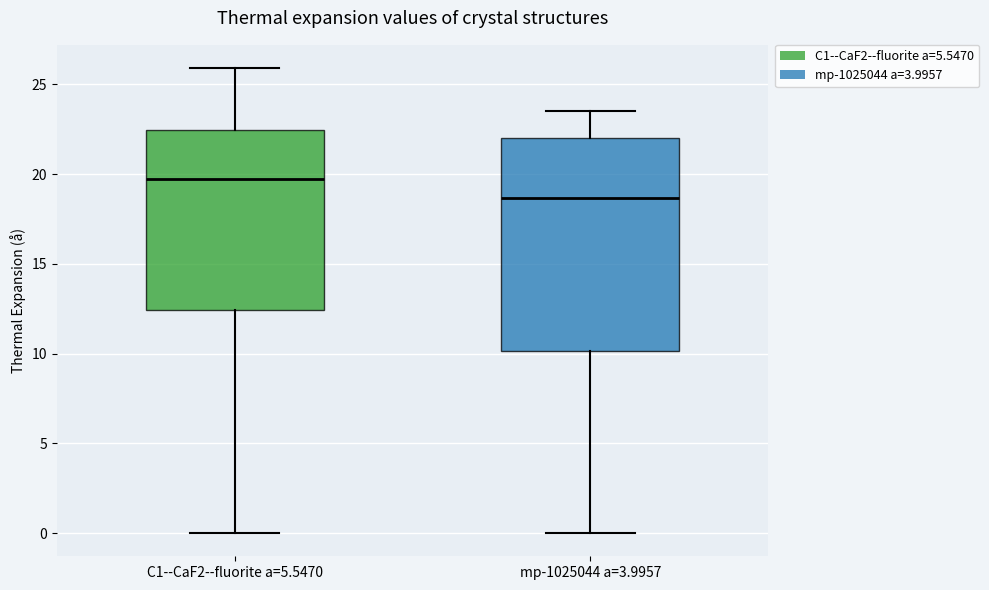

Where does the upper whisker of the box for mp-1025044 a=3.9957 end on the y-axis? The values are not printed on the chart, so give them approximately, as read against the axis.

23.5